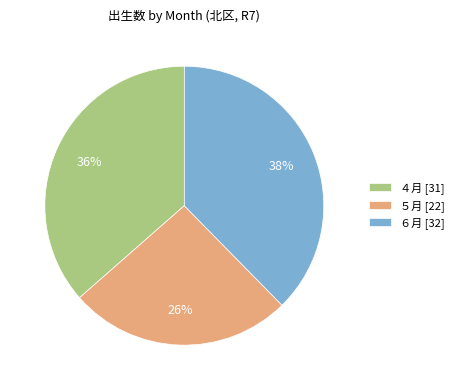

How many slices are in this pie chart?

3